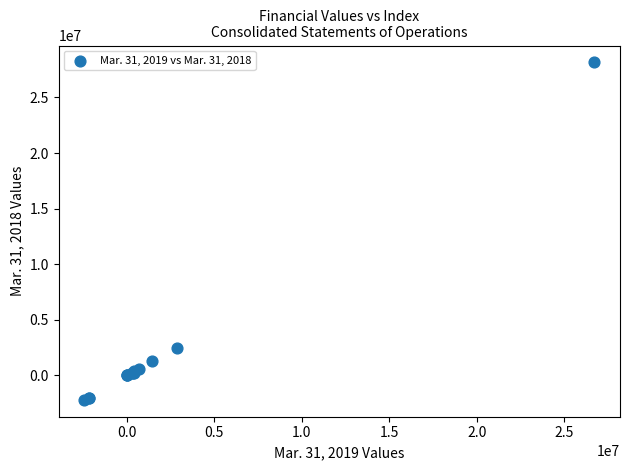

What Y value in the scatter plot is closest to 12964747?

2414079.0